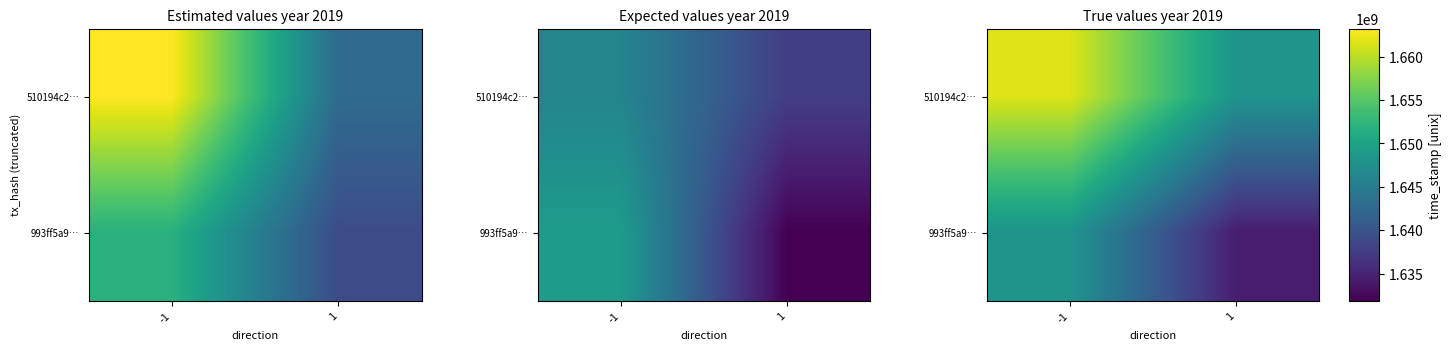

List the series in order of their peak value, lowest first.

993ff5a9…, 510194c2…